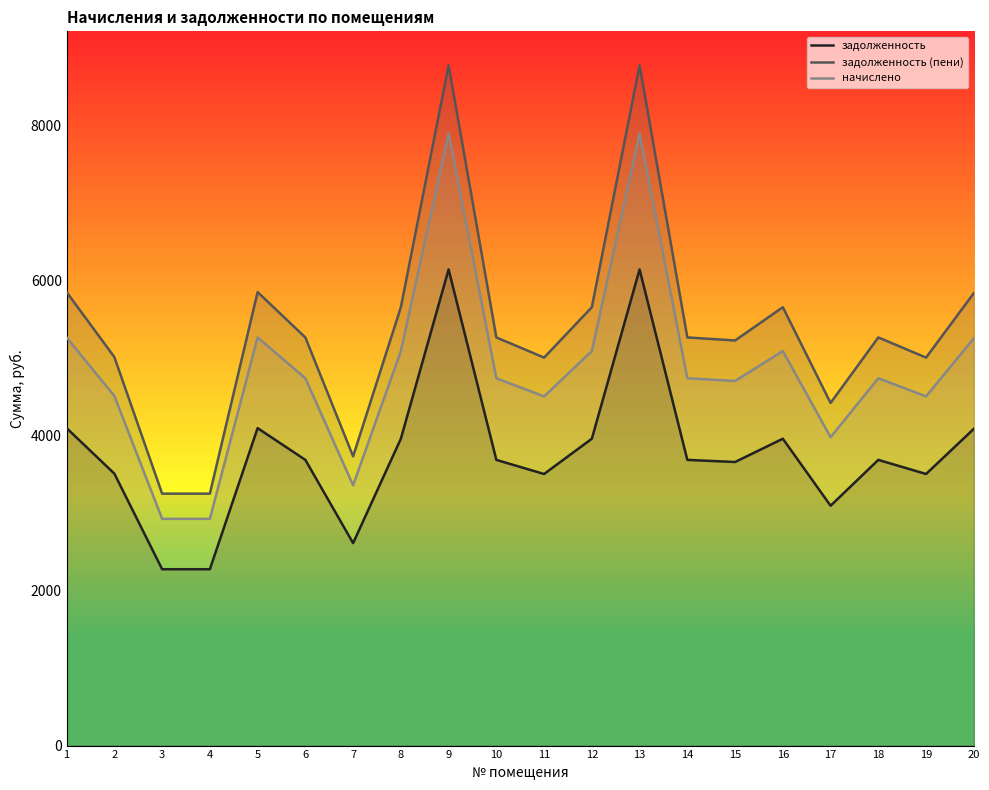

The задолженность series shows 3958.5 at 12. True or false?

True